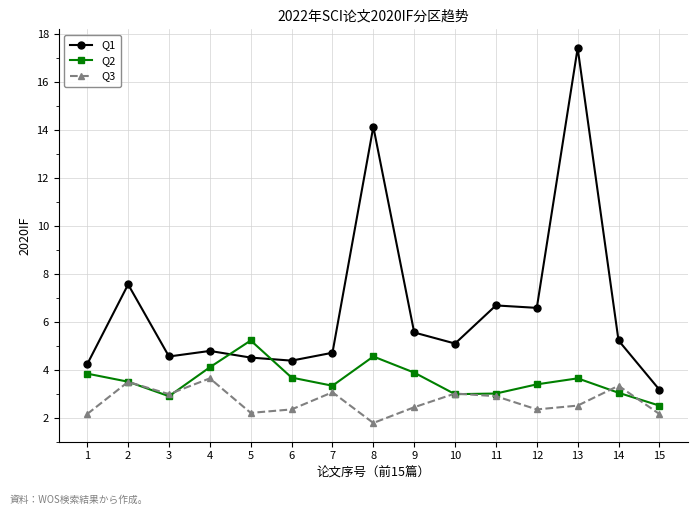

How many values in the Q1 series exceed 5?

8